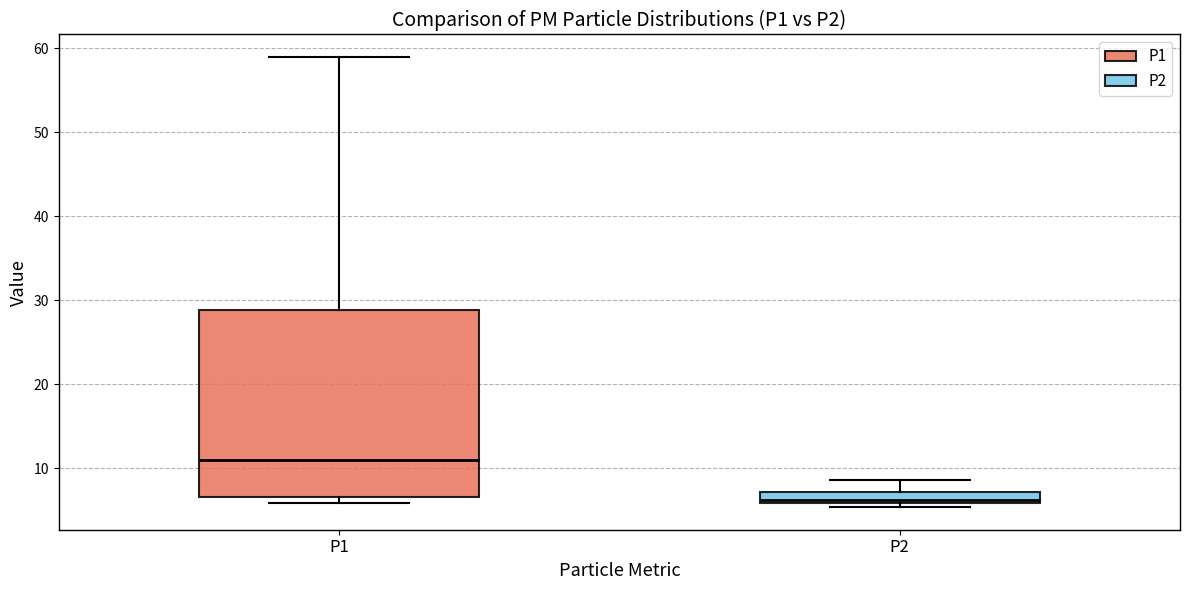

Which box's median line is the lowest?

P2